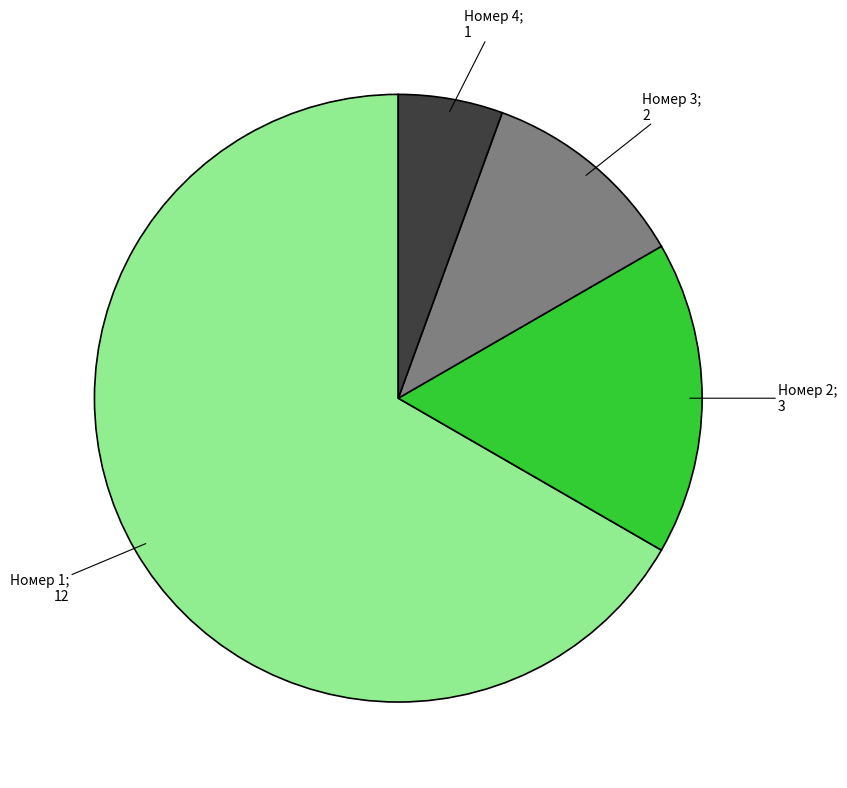

Is there any slice that represents more than half of the pie?

Yes